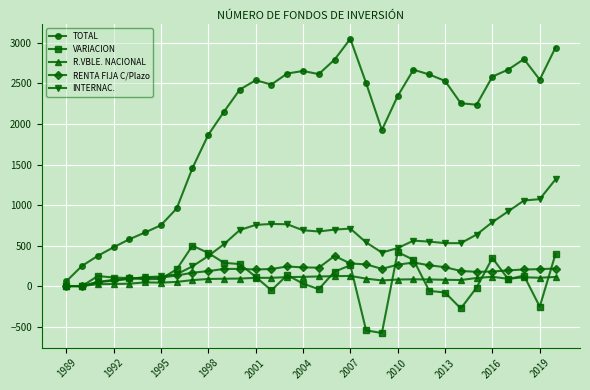

True or false: TOTAL and RENTA FIJA C/Plazo intersect in this chart.

False